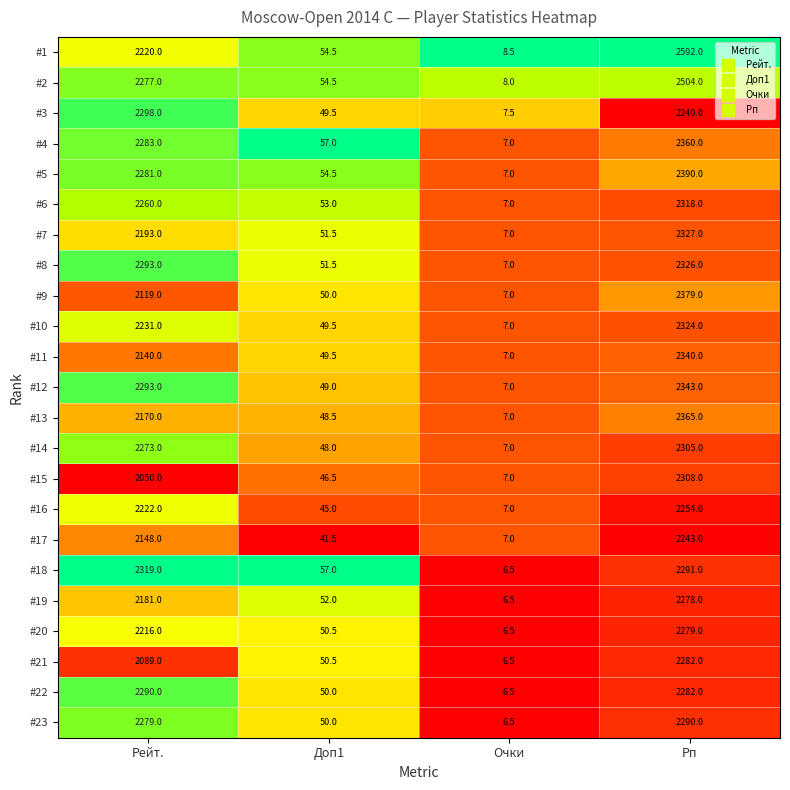

True or false: #6 has a value of 4.5 at Очки.

False